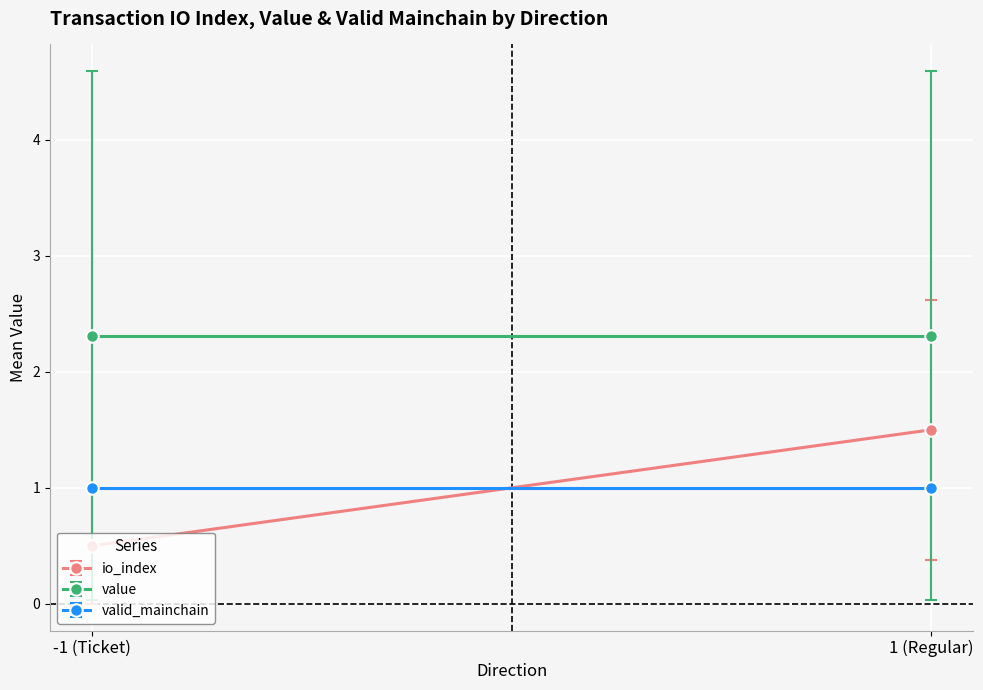

What is the total value across all series at 0?

1.0